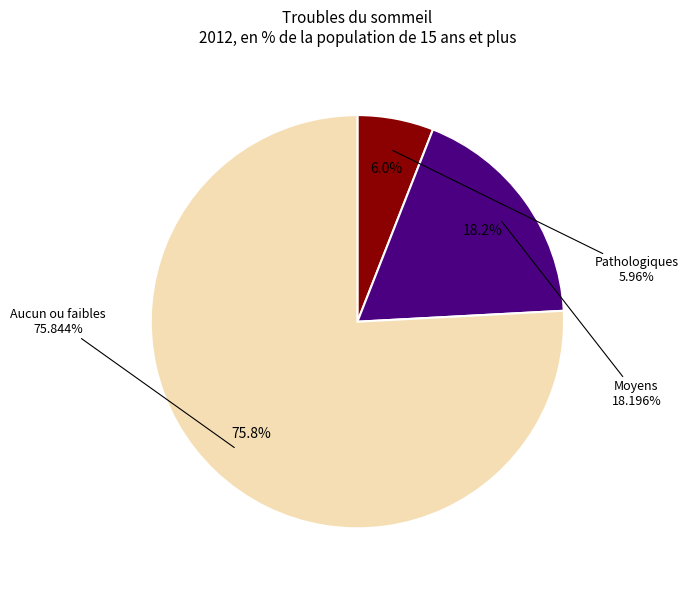

Which category has the smallest portion of the pie?

Pathologiques